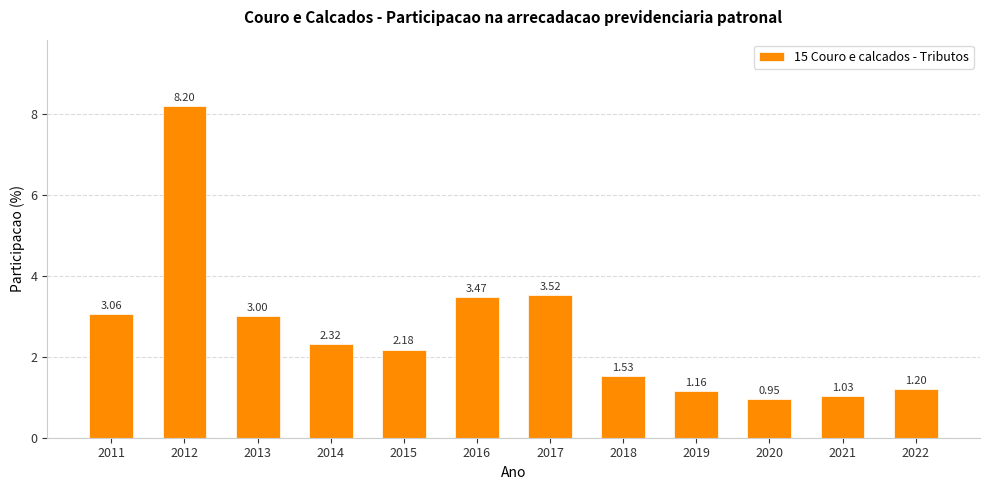

Rank the categories by value from highest to lowest.

2012, 2017, 2016, 2011, 2013, 2014, 2015, 2018, 2022, 2019, 2021, 2020